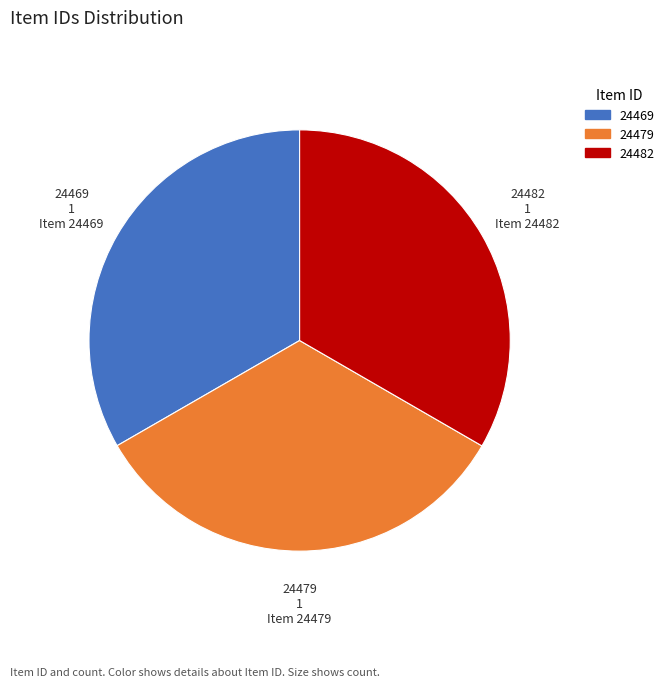

Is it true that Item 24479 is 33% of the pie?

True